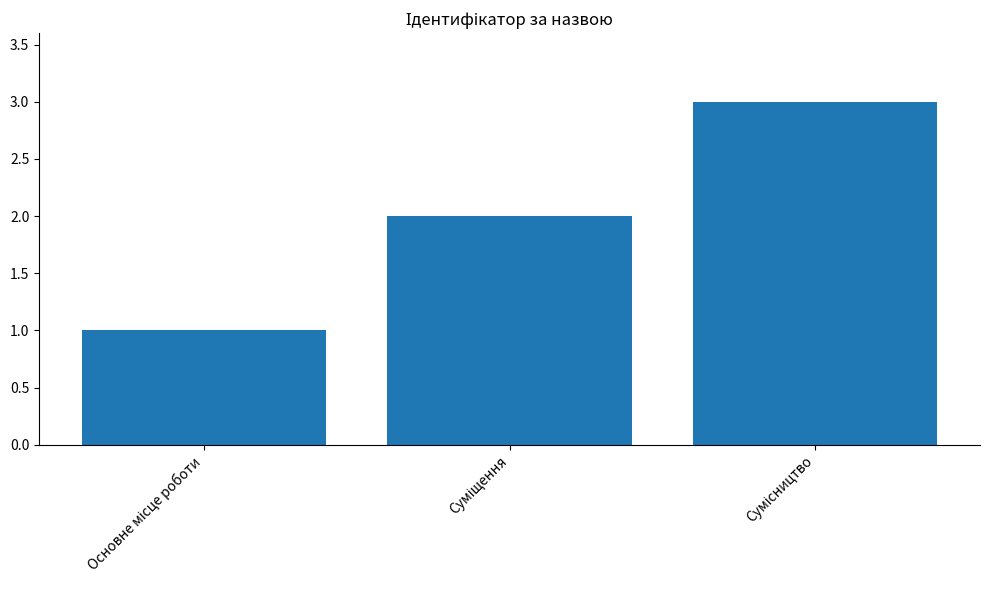

What is the sum of all values?

6